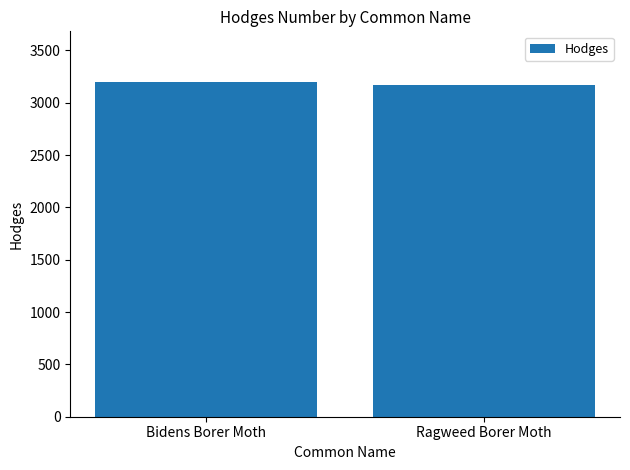

Reading left to right, extract all data points from this chart.

Bidens Borer Moth=3202	Ragweed Borer Moth=3172